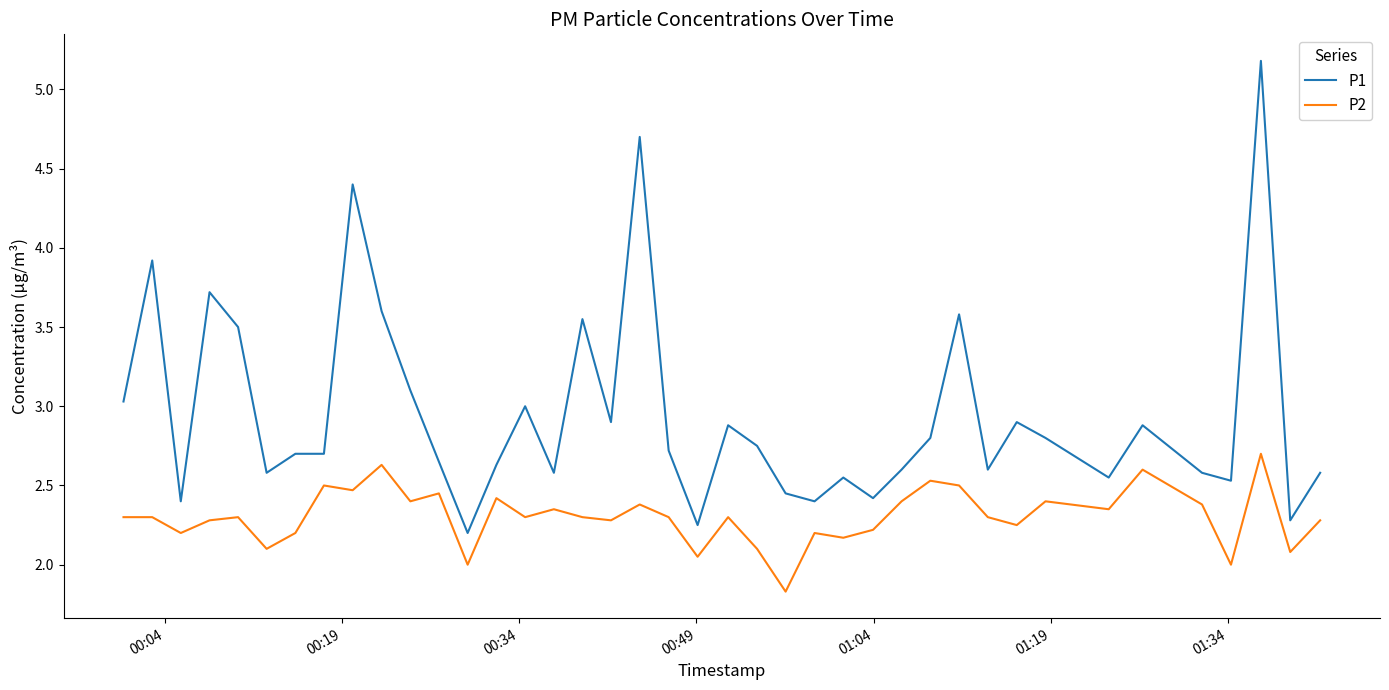

What is the difference between the maximum and minimum values in the P2 series?

0.9